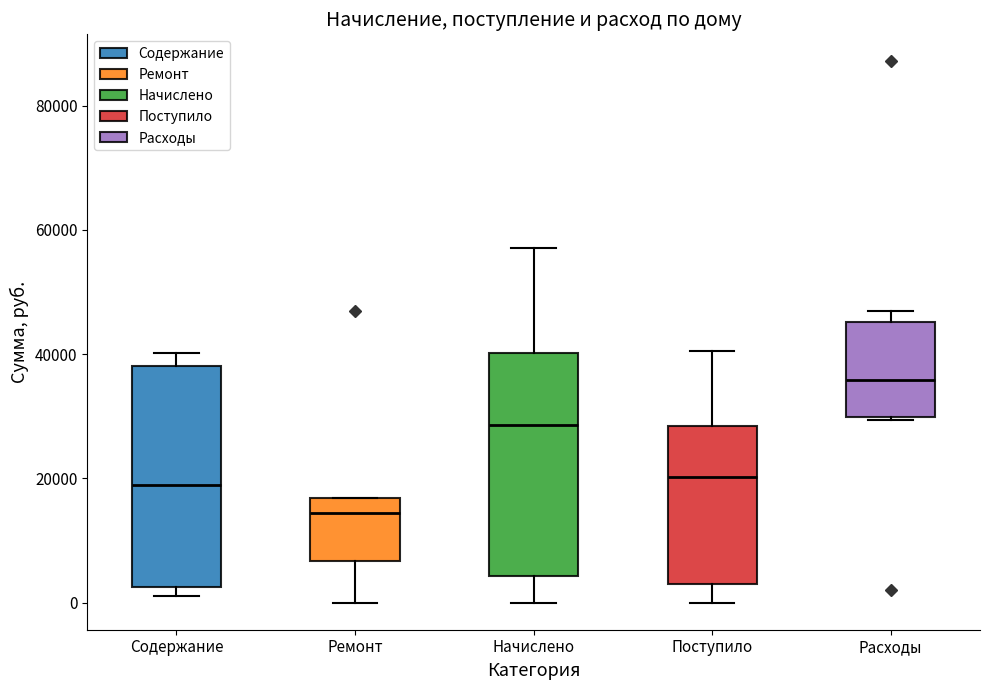

Which box has the lowest median line?

Ремонт